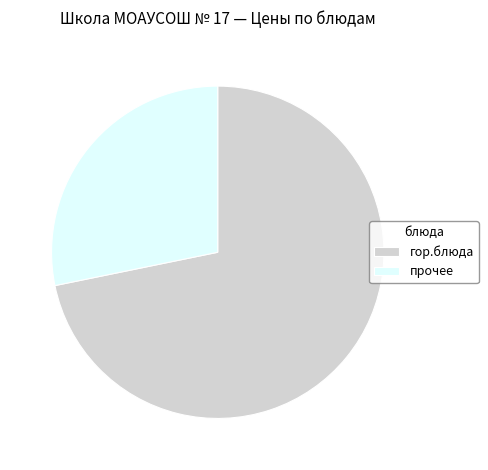

Which category accounts for the majority?

гор.блюда